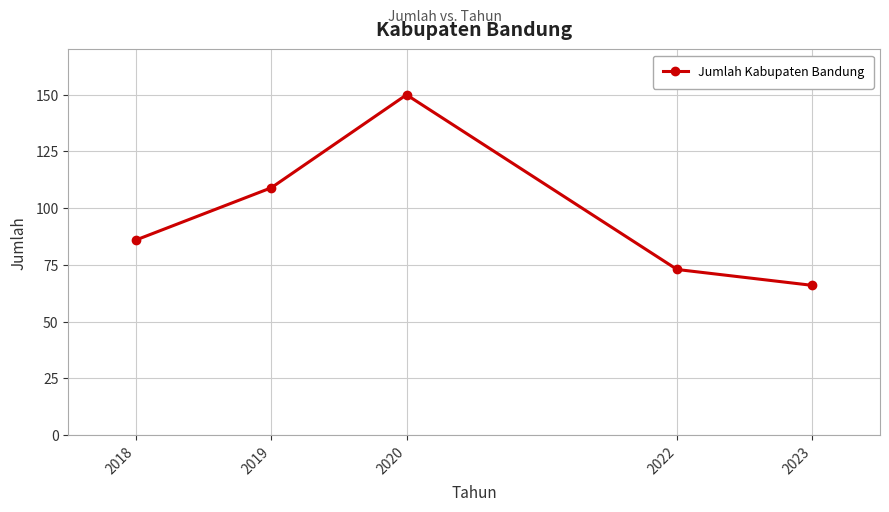

Where is the first local maximum?

2020